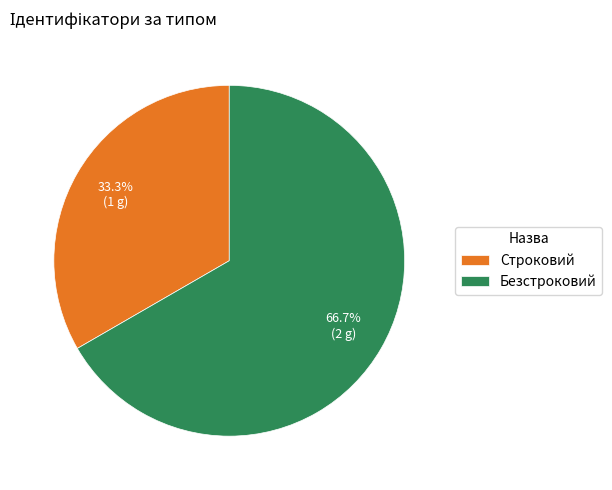

To the nearest percent, what is the combined percentage of Строковий and Безстроковий?

100%